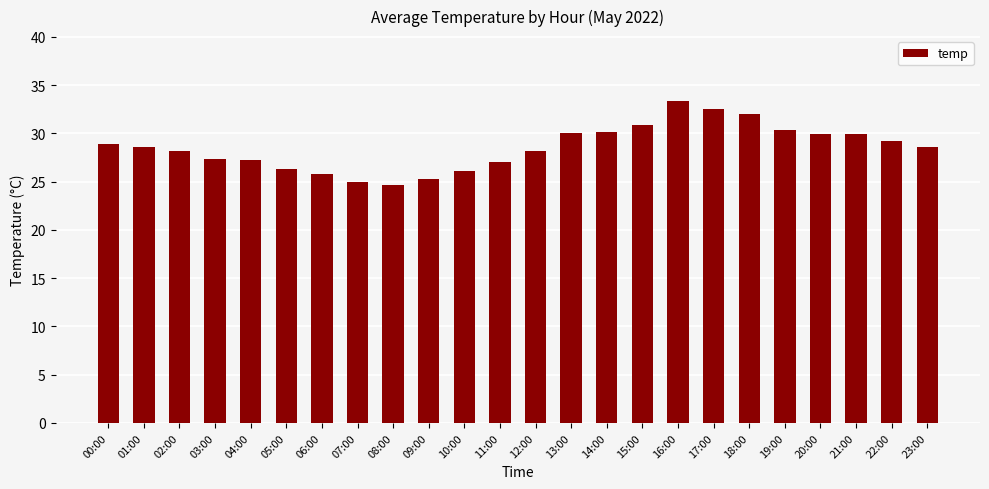

What is the label of the 15th bar from the right?

09:00